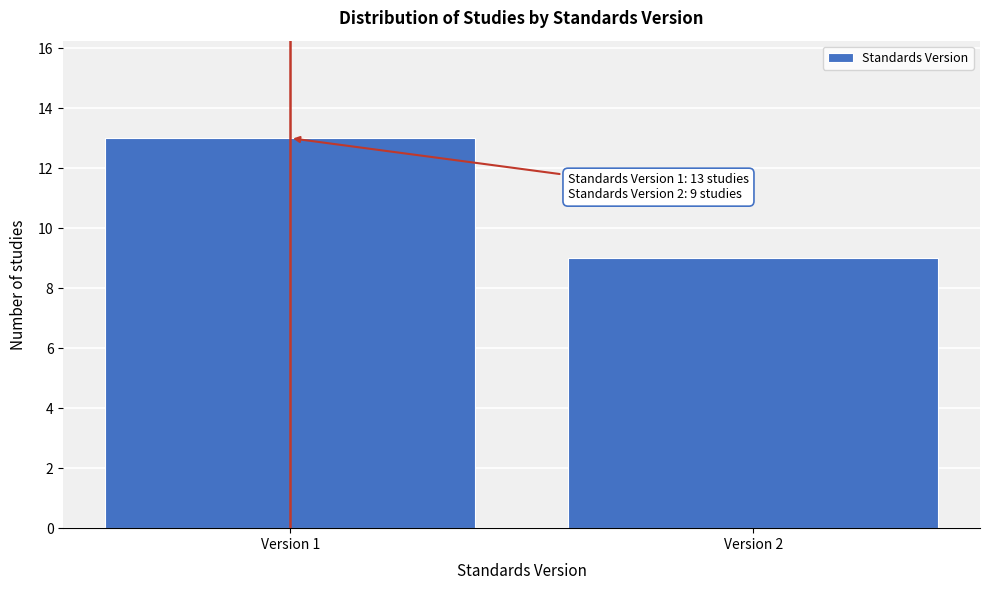

Reading left to right, what are all the values shown in this chart?

Version 1=13	Version 2=9